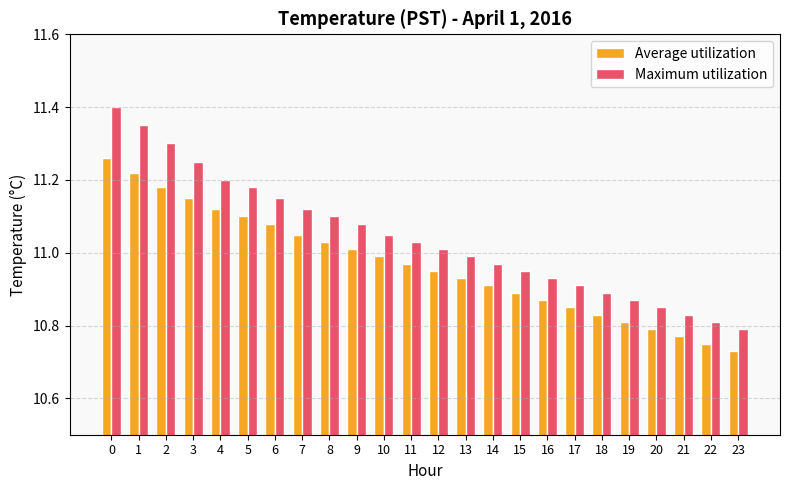

List the labels in order of Average utilization value, largest first.

0, 1, 2, 3, 4, 5, 6, 7, 8, 9, 10, 11, 12, 13, 14, 15, 16, 17, 18, 19, 20, 21, 22, 23